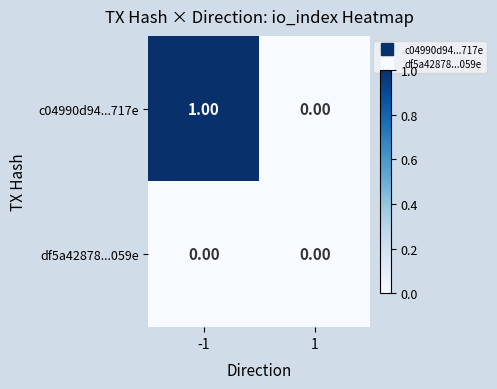

Rank the series at -1 from lowest to highest value.

df5a42878...059e, c04990d94...717e